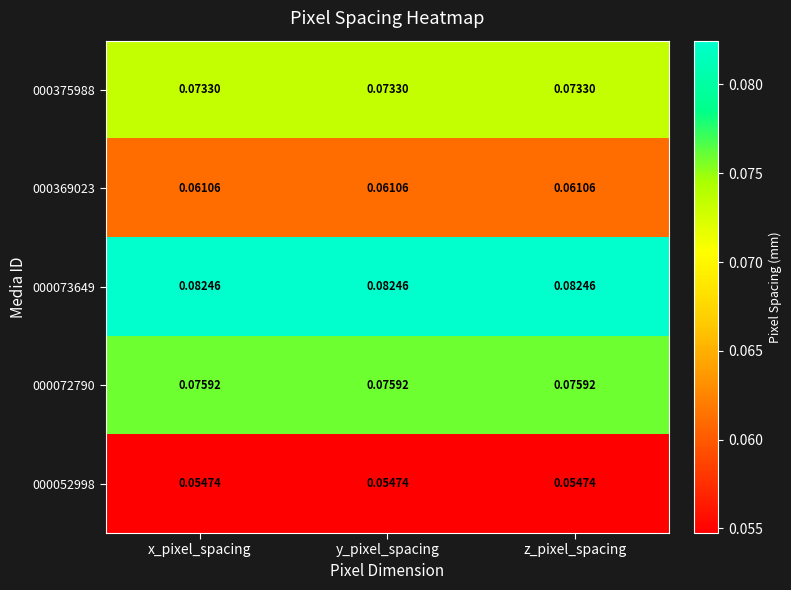

Is the value of 000375988 at z_pixel_spacing greater than the value of 000369023 at z_pixel_spacing?

Yes